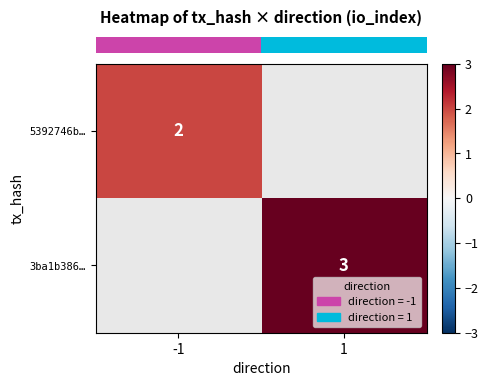

Is the value of row_0 at -1 greater than the value of row_1 at 1?

No